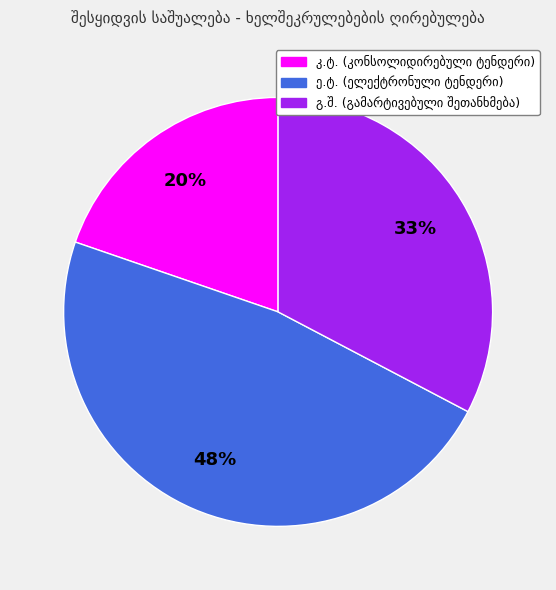

Is there a majority slice in this chart?

No